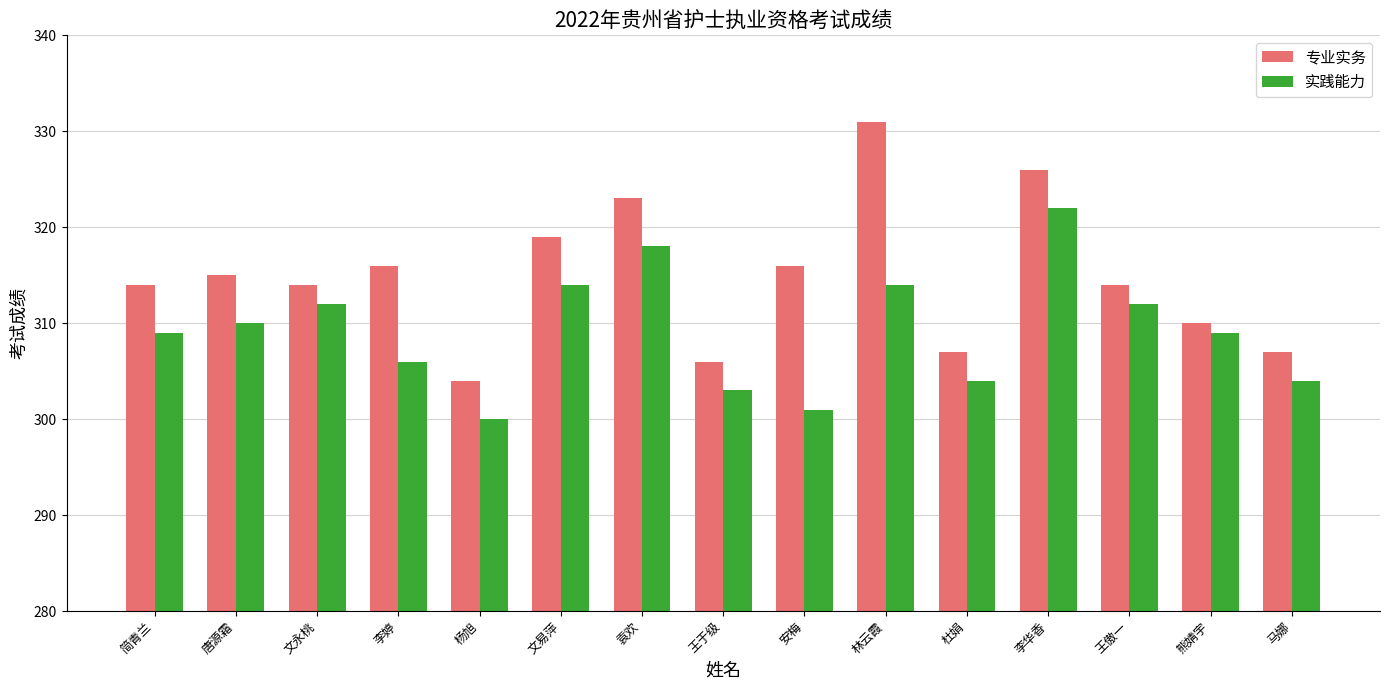

Count the number of data series in this chart.

2